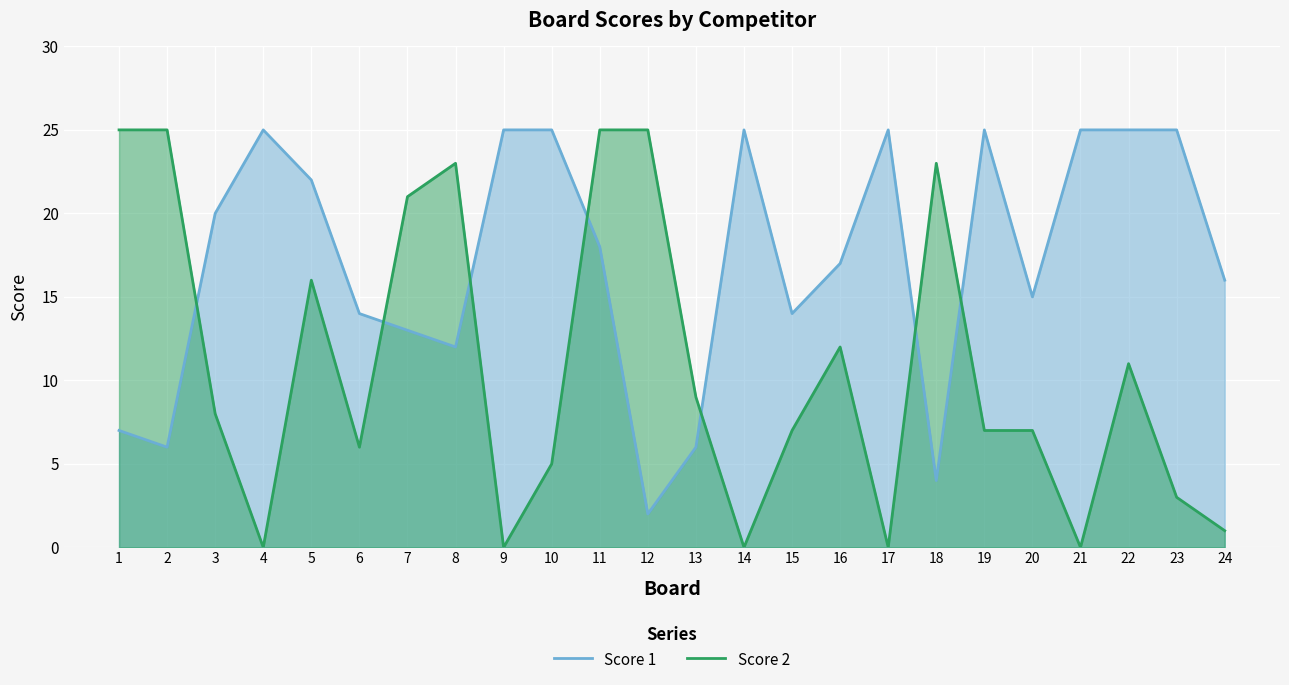

Which series has the widest spread of values?

Score 2